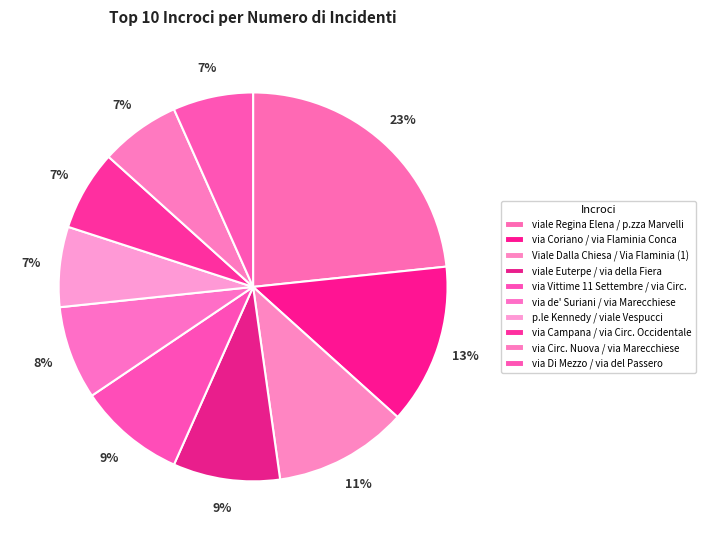

Between via Coriano / via Flaminia Conca and viale Euterpe / via della Fiera, which is larger?

via Coriano / via Flaminia Conca